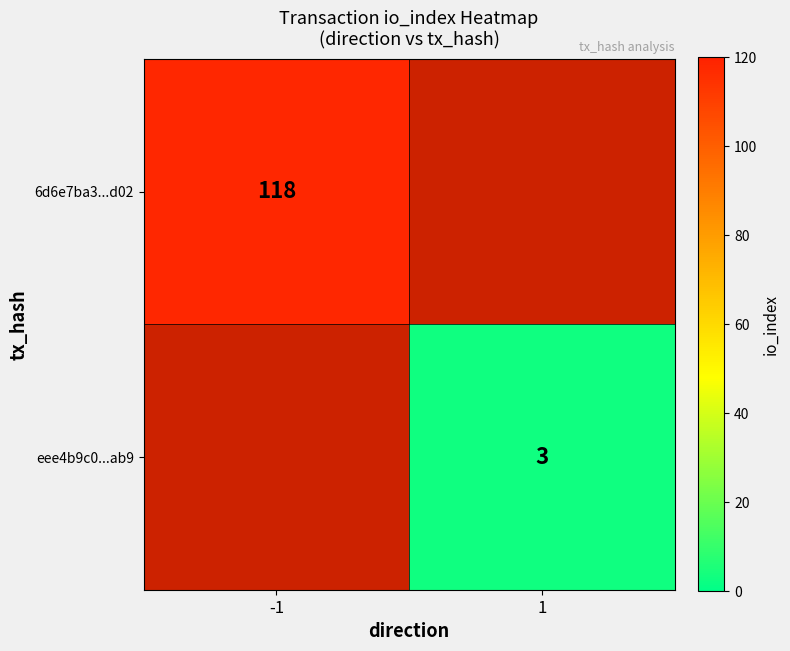

Is the value of eee4b9c0...ab9 at 1 greater than the value of 6d6e7ba3...d02 at -1?

No